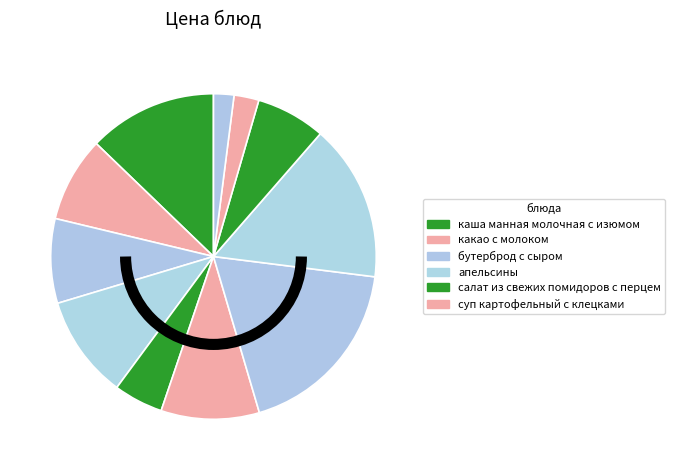

Count the number of slices in the pie.

11